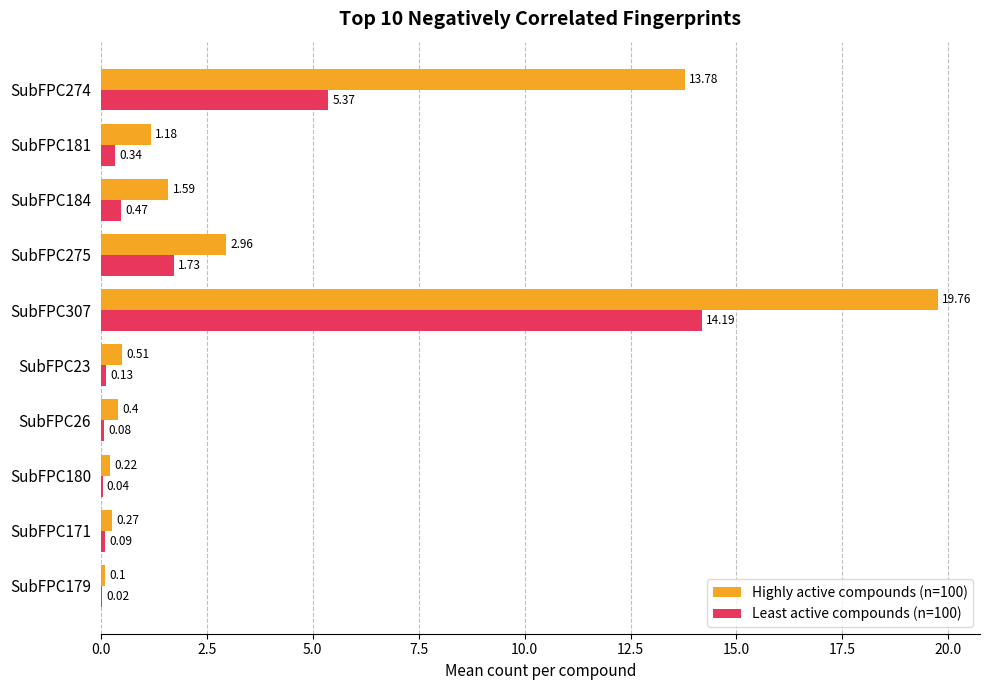

How many categories are shown in the chart?

10